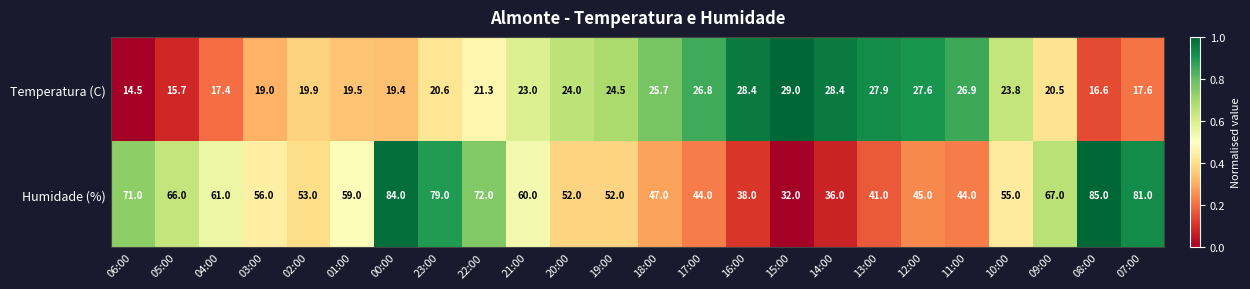

What is the greatest value displayed?

85.0